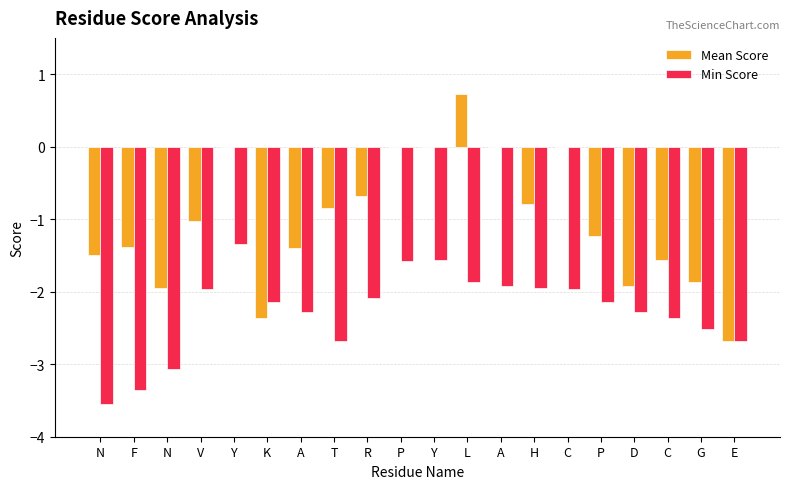

What is the minimum value for Min Score?

-3.6